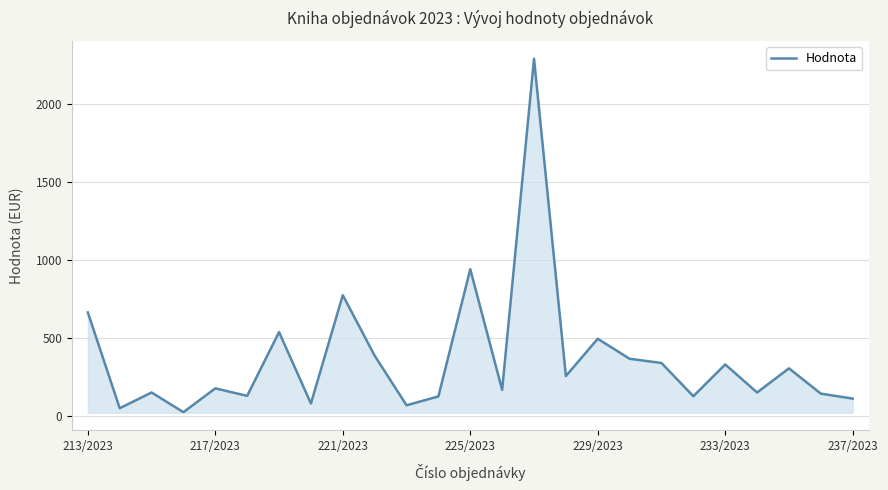

What is the maximum value shown in the chart?

2290.8